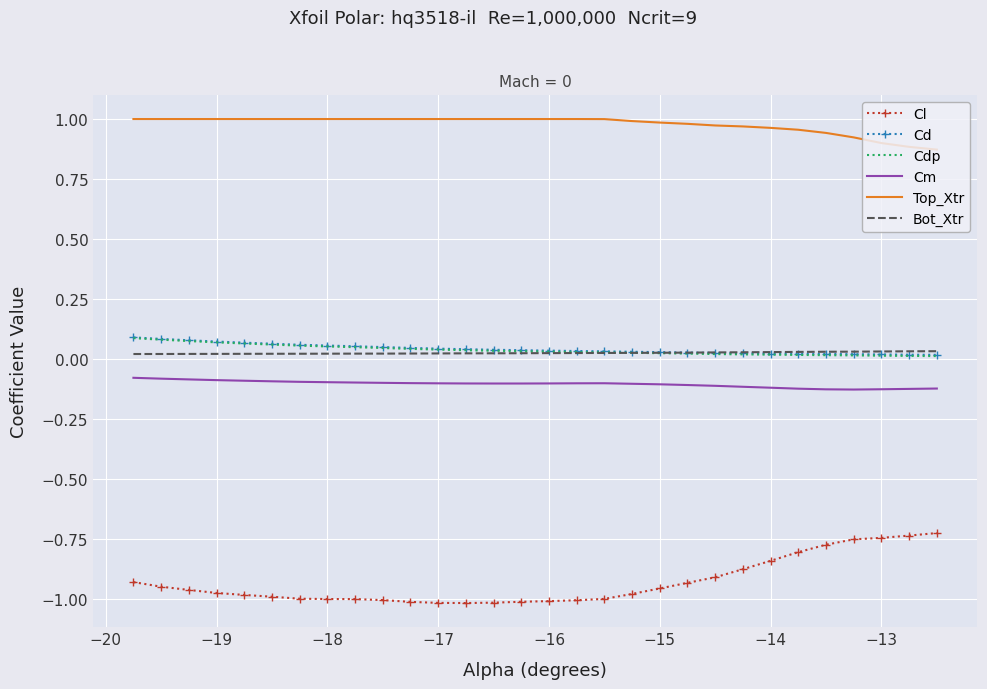

Count the Cd values in the range 0 to 1.

30